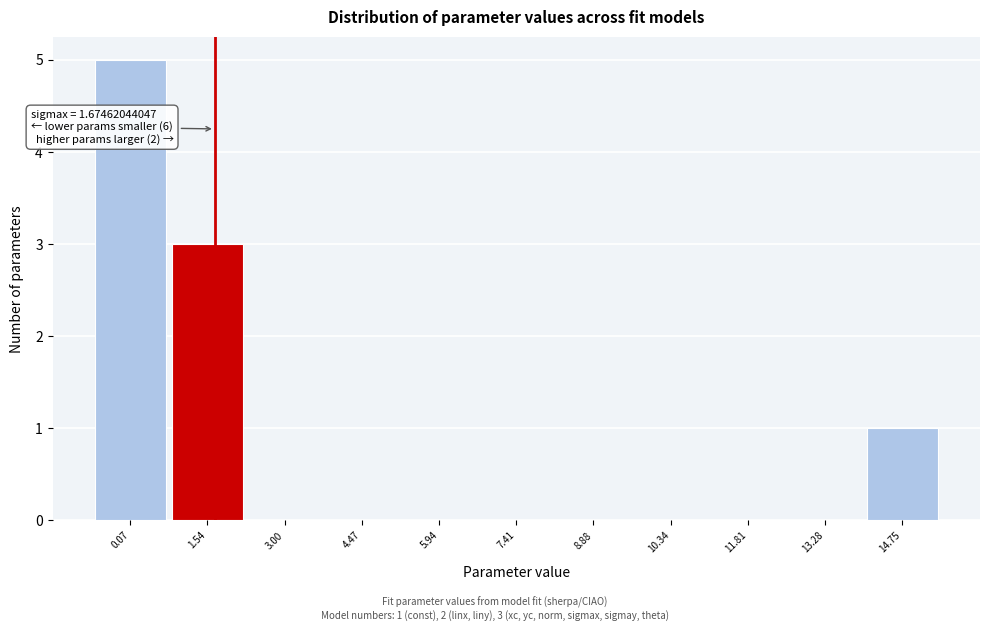

Over which range of the x-axis is the bar tallest?

-0.6 to 0.8